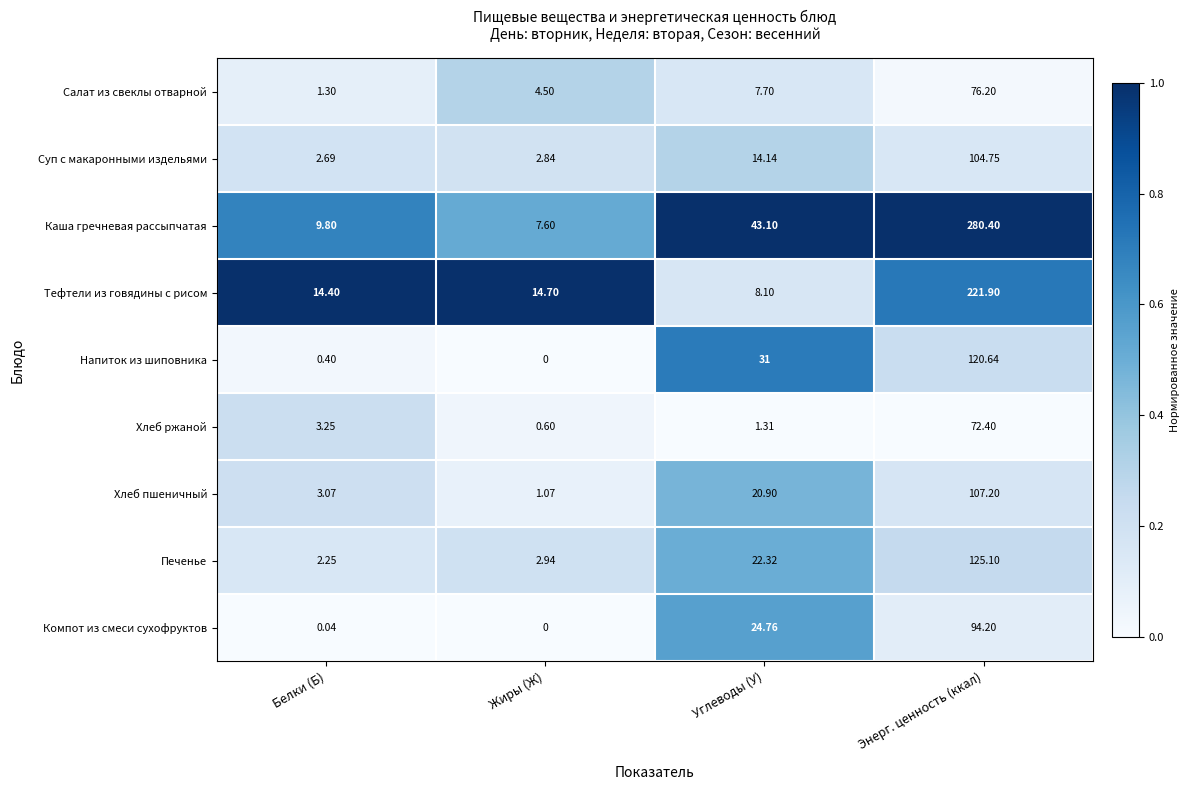

At which label is Салат из свеклы отварной closest to 38?

Углеводы (У)